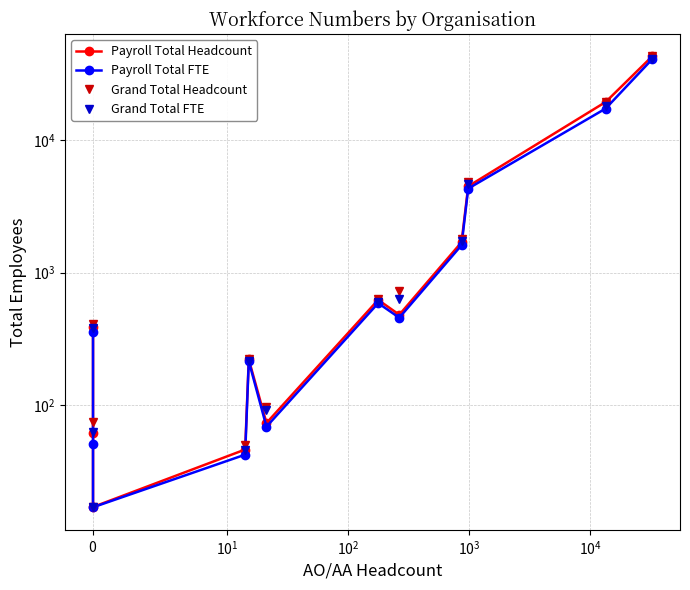

How many data points does each series have?

12